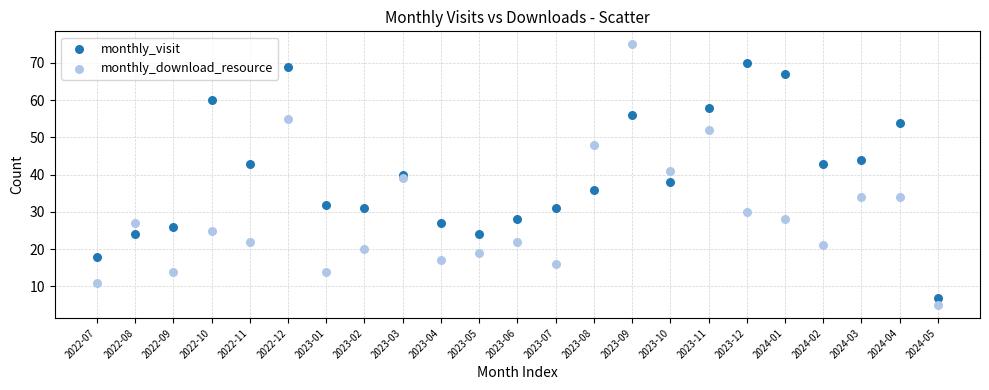

Which series contains the highest Y value?

monthly_download_resource